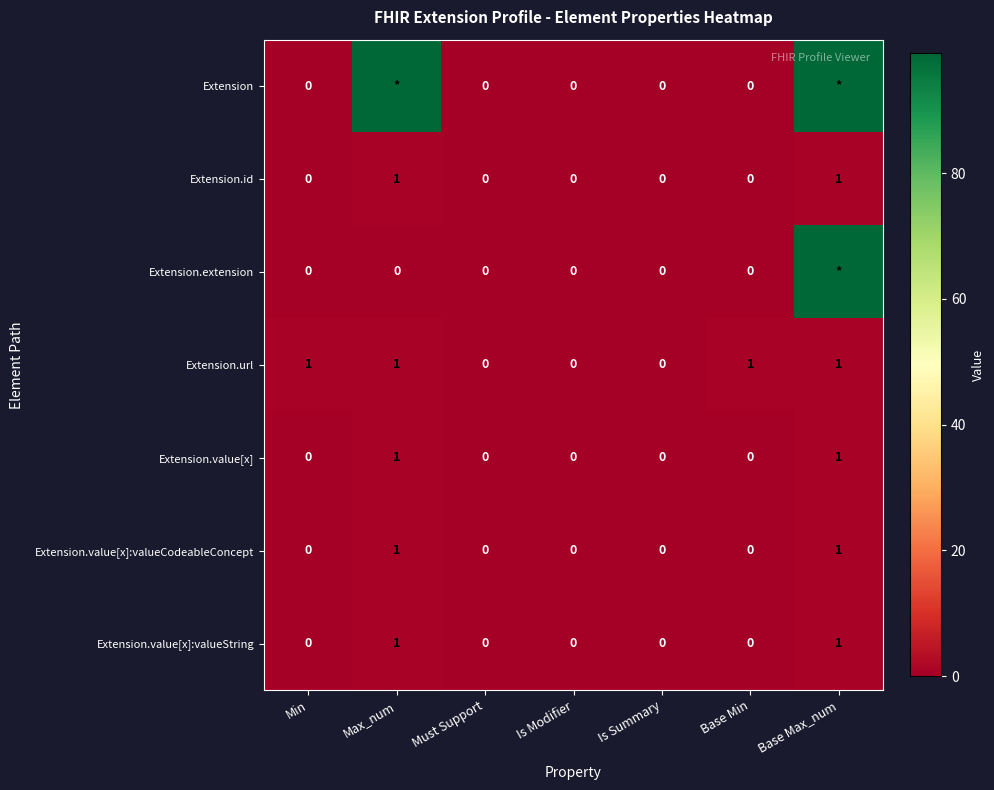

What is the sum of the Extension.url values at Must Support and Max_num?

1